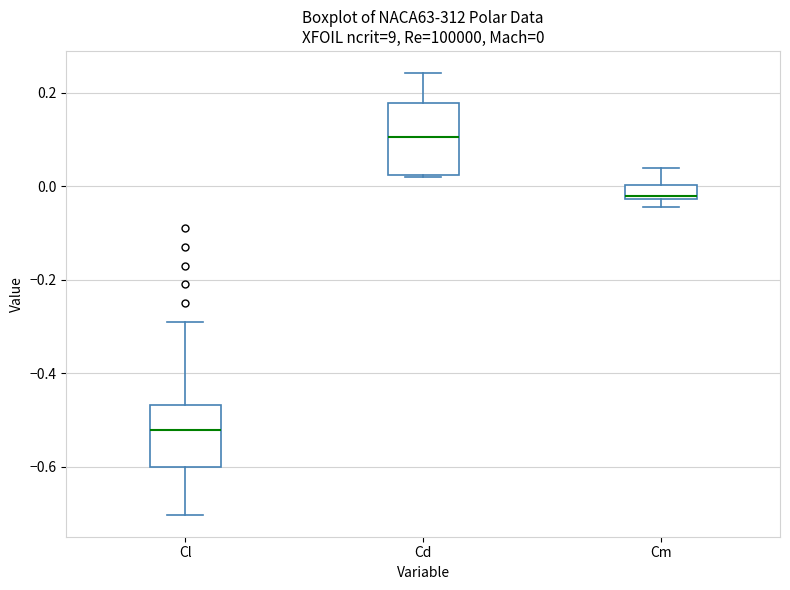

Which box's median line is the highest?

Cd